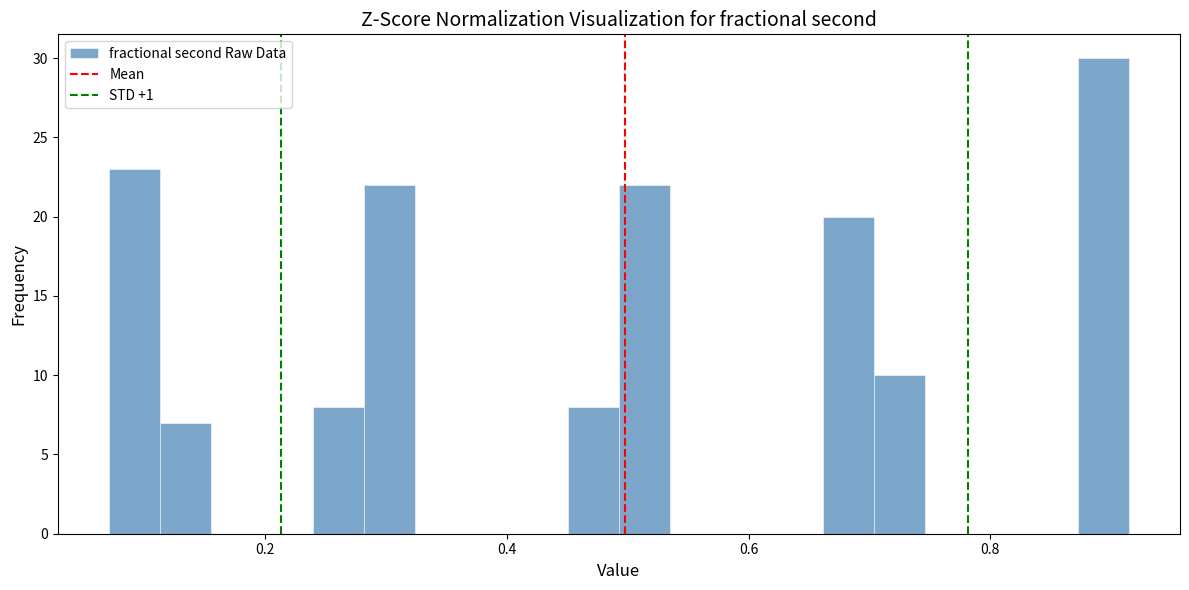

Read against the x-axis, roughly where is the centre of the tallest bar?

0.90